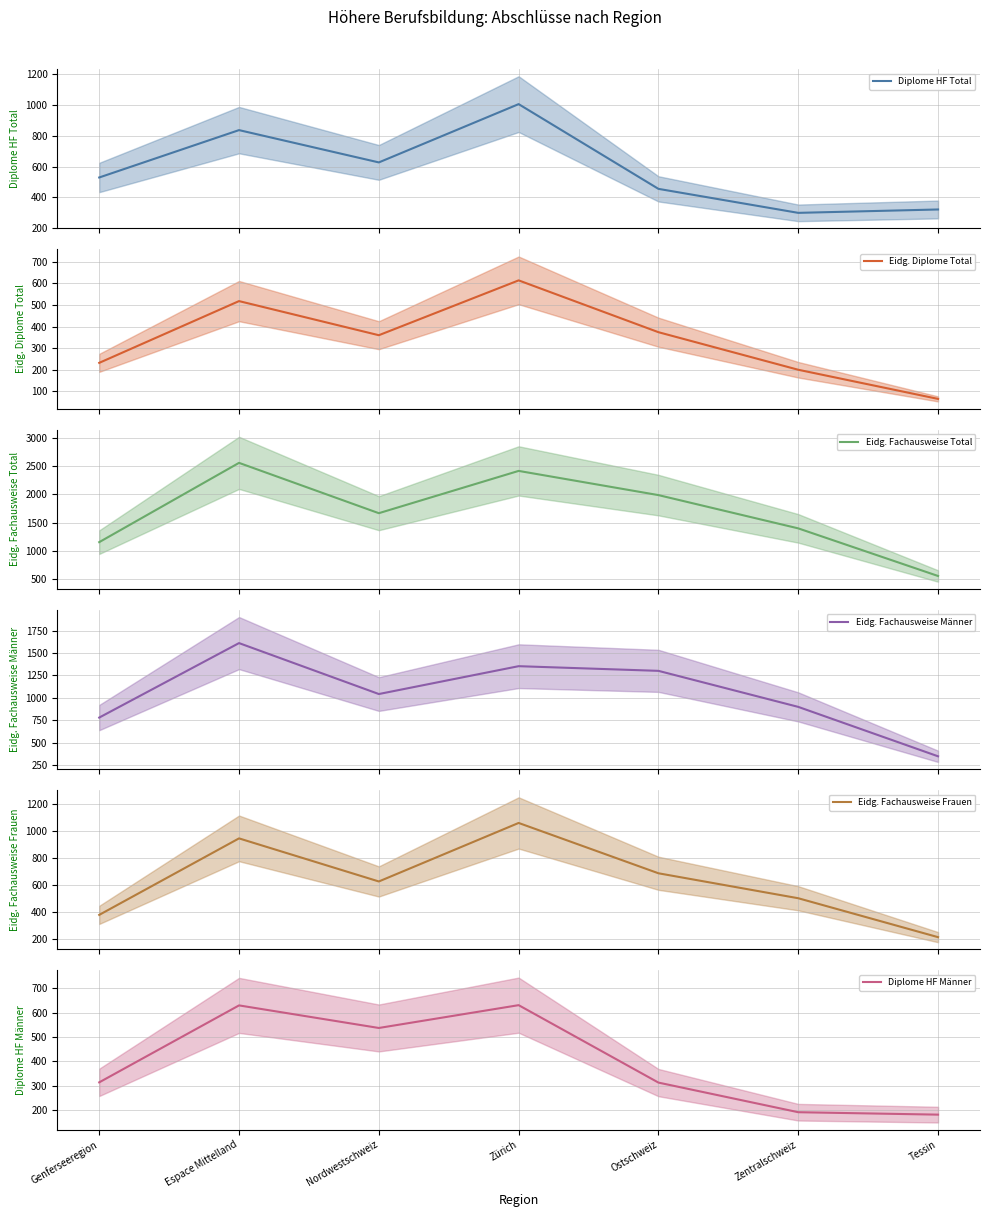

At which category is the sum across all series the highest?

Espace Mittelland